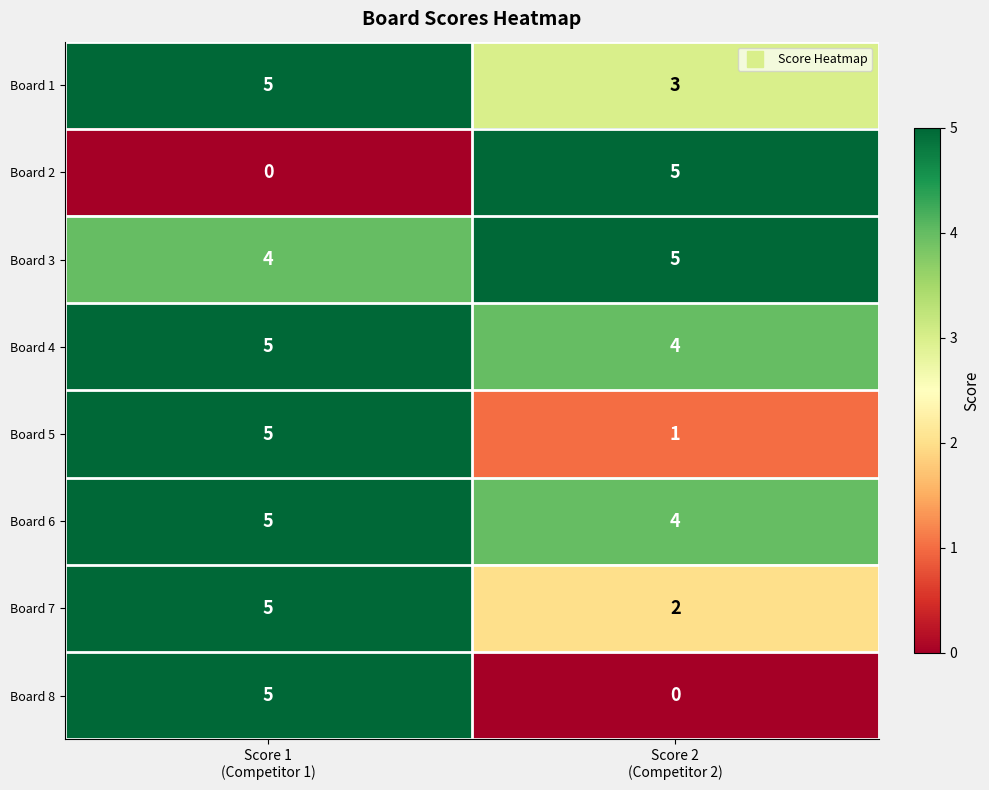

What is the highest value of the Board 7 series?

5